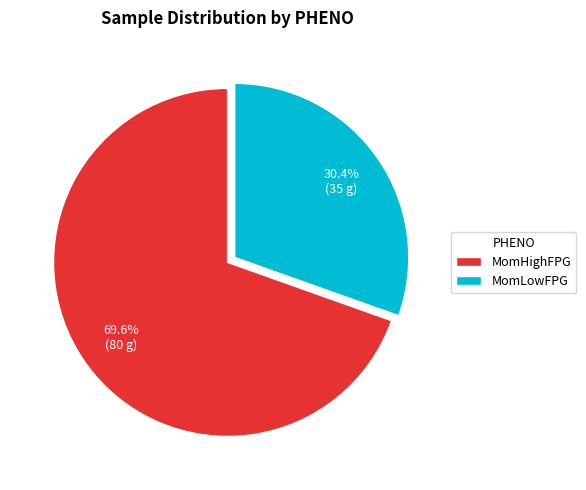

Do MomLowFPG and MomHighFPG together represent more than half of the pie?

Yes